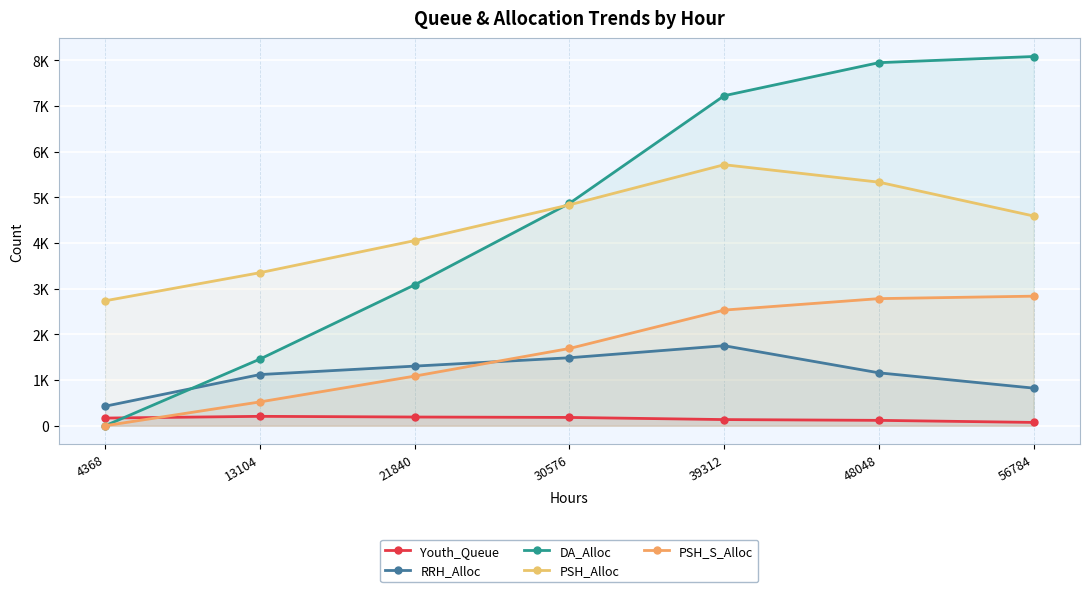

Rank the series at 48048 from lowest to highest value.

Youth_Queue, RRH_Alloc, PSH_S_Alloc, PSH_Alloc, DA_Alloc